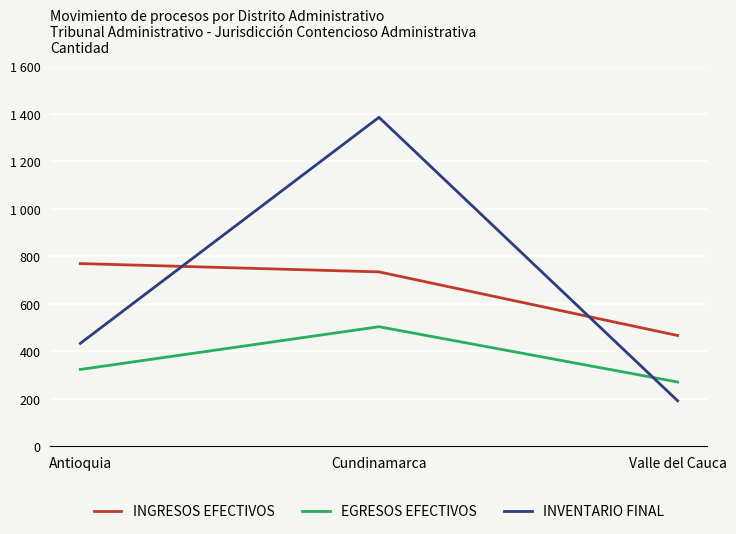

What are all the series names shown in the legend?

INGRESOS EFECTIVOS, EGRESOS EFECTIVOS, INVENTARIO FINAL